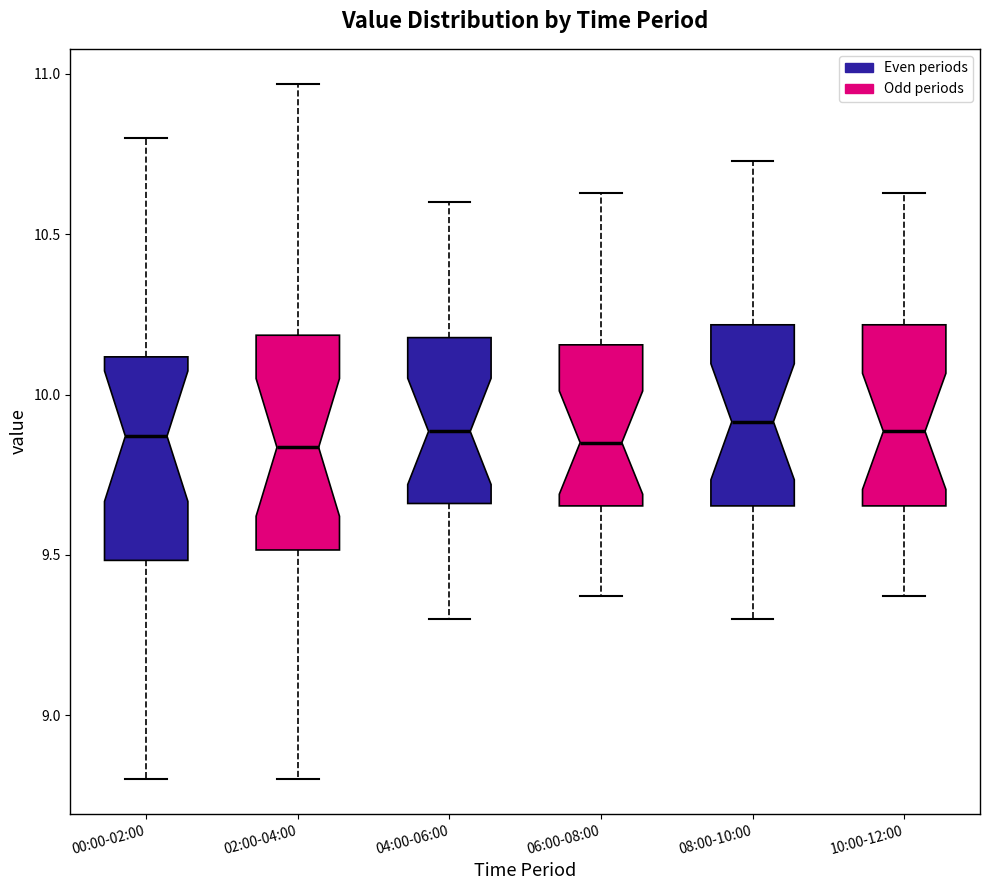

Reading left to right, read every box against the y-axis: the position of its median line, the range the box covers, and the ends of its whiskers. The values are not printed on the chart, so give them approximately, as read against the axis.

00:00-02:00: median 9.85, box 9.50 to 10.10, whiskers 8.80 to 10.80
02:00-04:00: median 9.85, box 9.50 to 10.20, whiskers 8.80 to 10.95
04:00-06:00: median 9.90, box 9.65 to 10.20, whiskers 9.30 to 10.60
06:00-08:00: median 9.85, box 9.65 to 10.15, whiskers 9.35 to 10.65
08:00-10:00: median 9.90, box 9.65 to 10.20, whiskers 9.30 to 10.75
10:00-12:00: median 9.90, box 9.65 to 10.20, whiskers 9.35 to 10.65